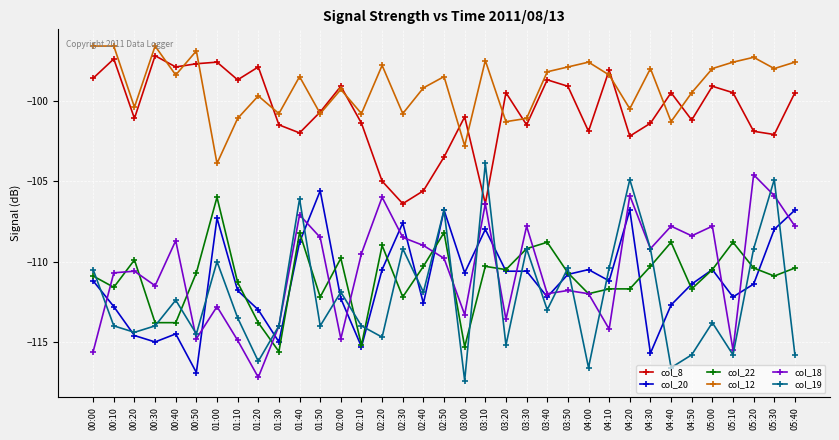

Which series has the largest total across all categories?

col_12